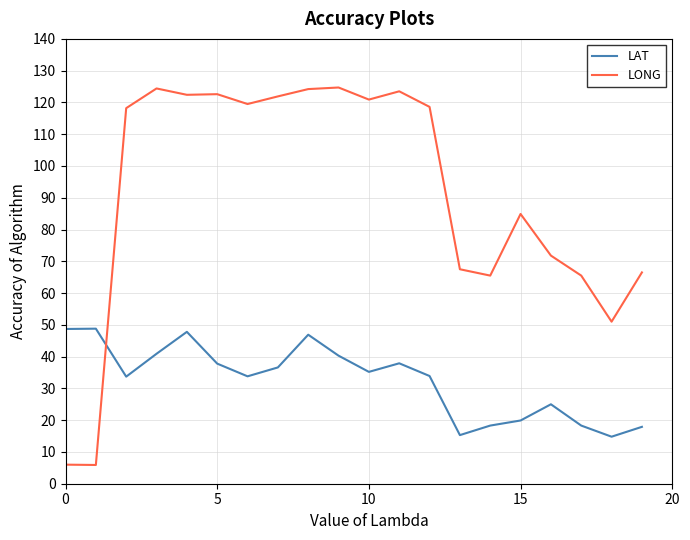

List the series in order of their overall mean, highest first.

LONG, LAT